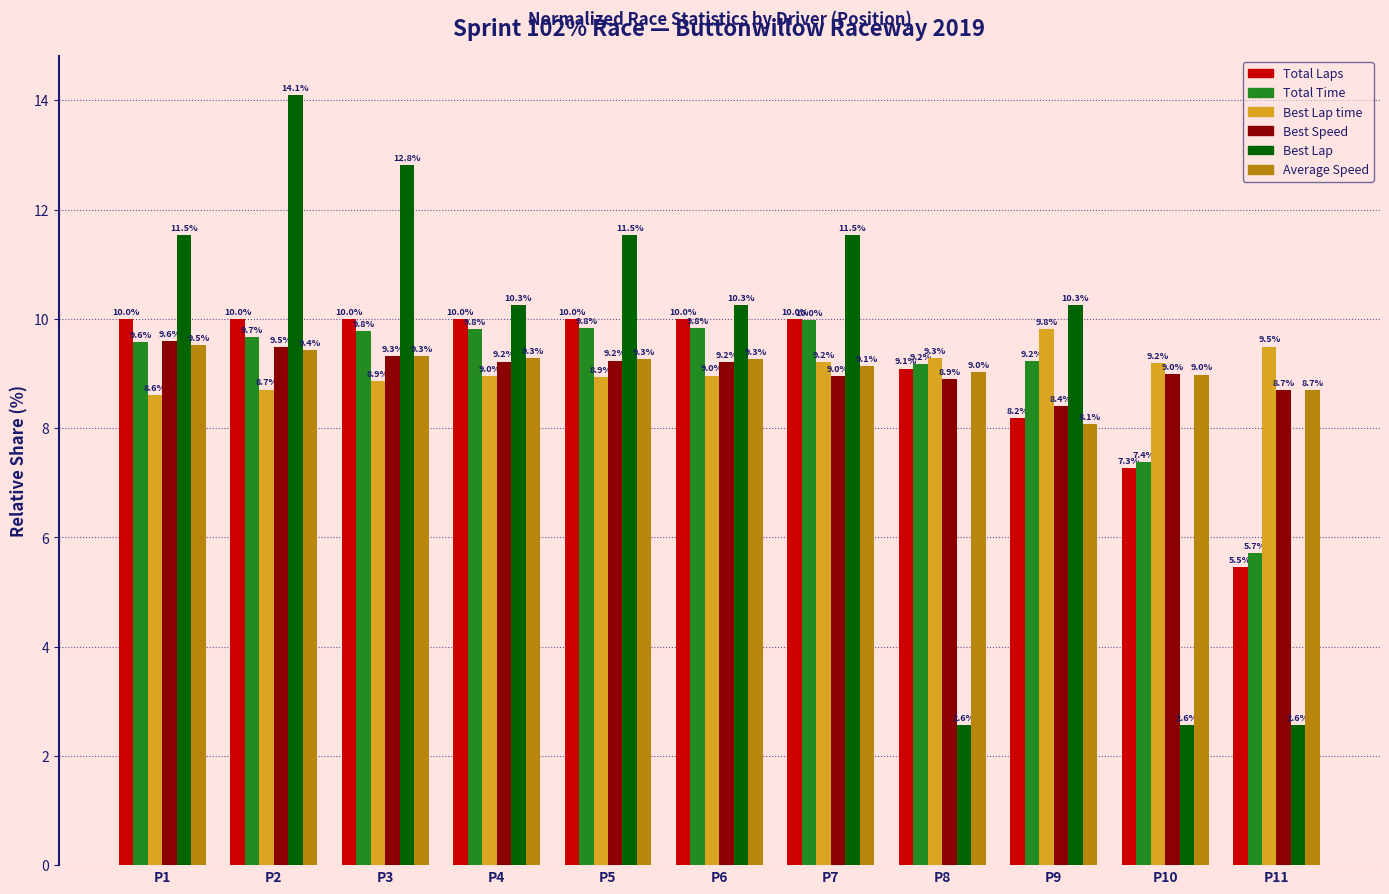

What is the approximate value of Best Speed at P5?

9.2